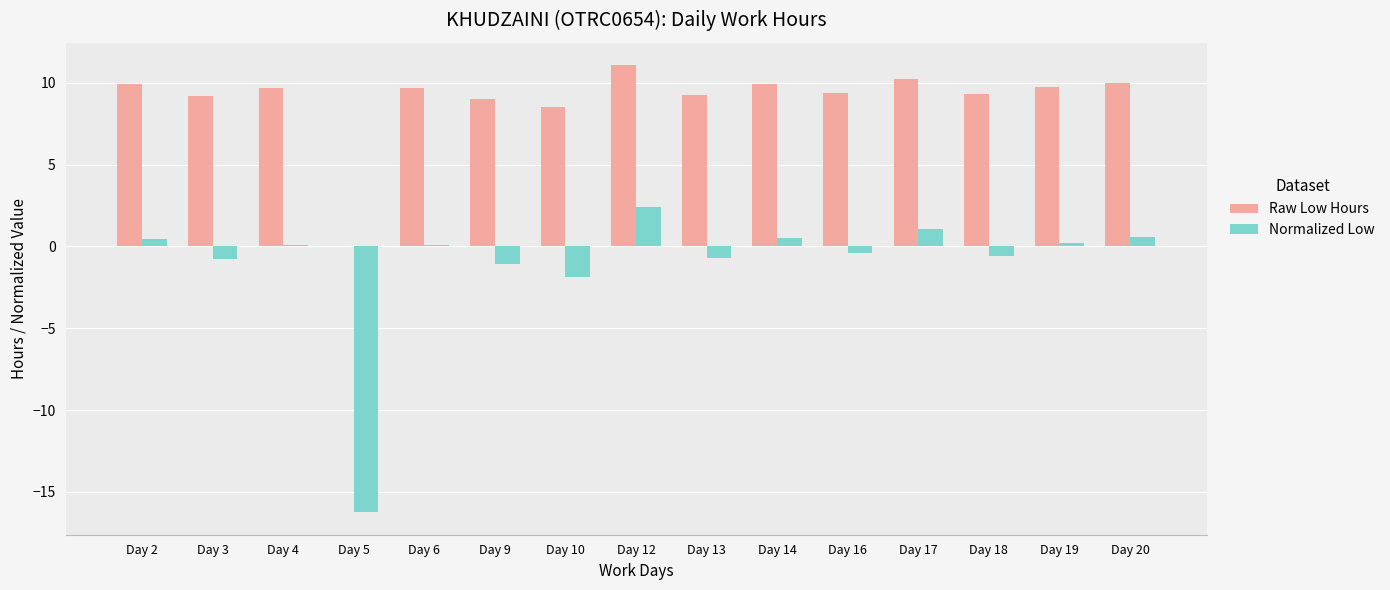

Which category has the highest value in the Raw Low Hours series?

Day 12